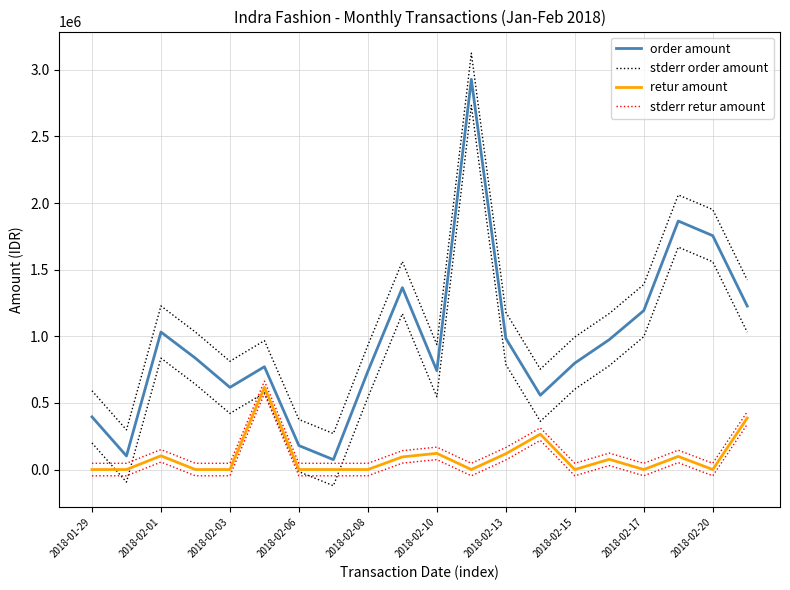

True or false: stderr order amount and order amount cross at least once.

False